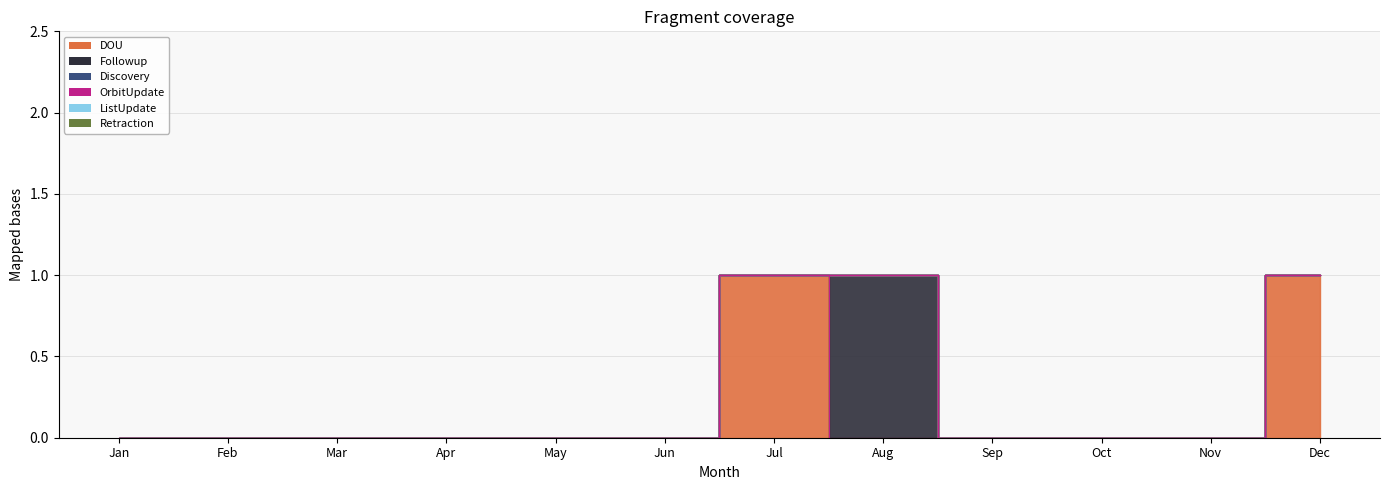

How many lines are shown in the chart?

6